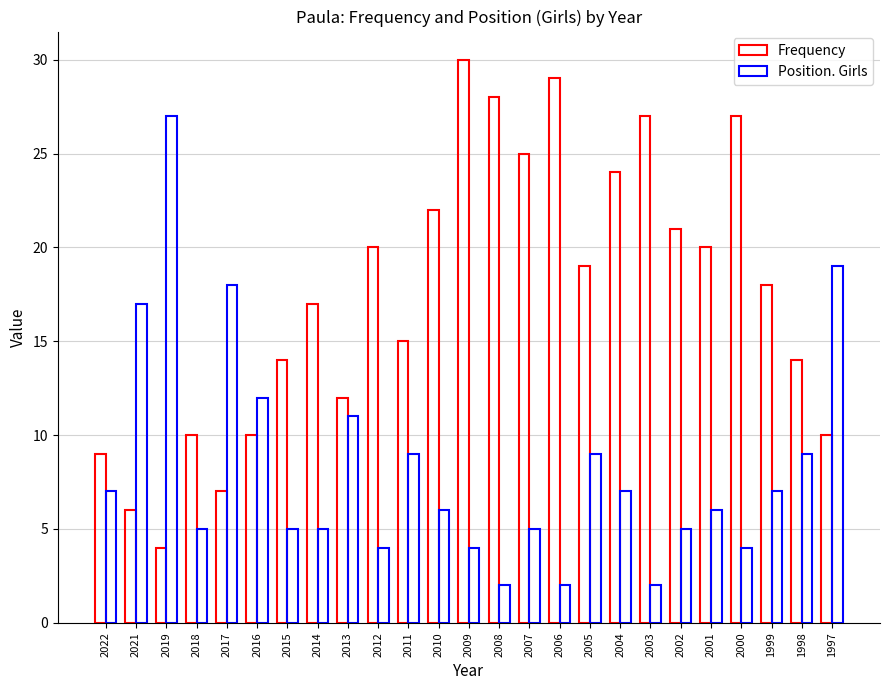

Reading left to right, transcribe all the data shown in this chart.

Frequency: 2022=9	2021=6	2019=4	2018=10	2017=7	2016=10	2015=14	2014=17	2013=12	2012=20	2011=15	2010=22	2009=30	2008=28	2007=25	2006=29	2005=19	2004=24	2003=27	2002=21	2001=20	2000=27	1999=18	1998=14	1997=10
Position. Girls: 2022=7	2021=17	2019=27	2018=5	2017=18	2016=12	2015=5	2014=5	2013=11	2012=4	2011=9	2010=6	2009=4	2008=2	2007=5	2006=2	2005=9	2004=7	2003=2	2002=5	2001=6	2000=4	1999=7	1998=9	1997=19